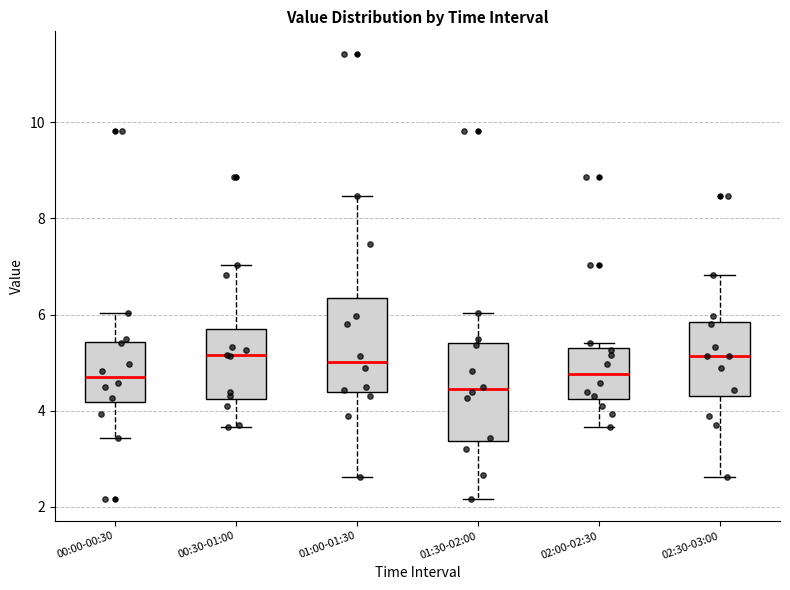

Reading left to right, read every box against the y-axis: the position of its median line, the range the box covers, and the ends of its whiskers. The values are not printed on the chart, so give them approximately, as read against the axis.

00:00-00:30: median 4.8, box 4.2 to 5.4, whiskers 3.4 to 6.0
00:30-01:00: median 5.2, box 4.2 to 5.8, whiskers 3.6 to 7.0
01:00-01:30: median 5.0, box 4.4 to 6.4, whiskers 2.6 to 8.4
01:30-02:00: median 4.4, box 3.4 to 5.4, whiskers 2.2 to 6.0
02:00-02:30: median 4.8, box 4.2 to 5.4, whiskers 3.6 to 5.4 (just above the box's upper edge)
02:30-03:00: median 5.2, box 4.2 to 5.8, whiskers 2.6 to 6.8